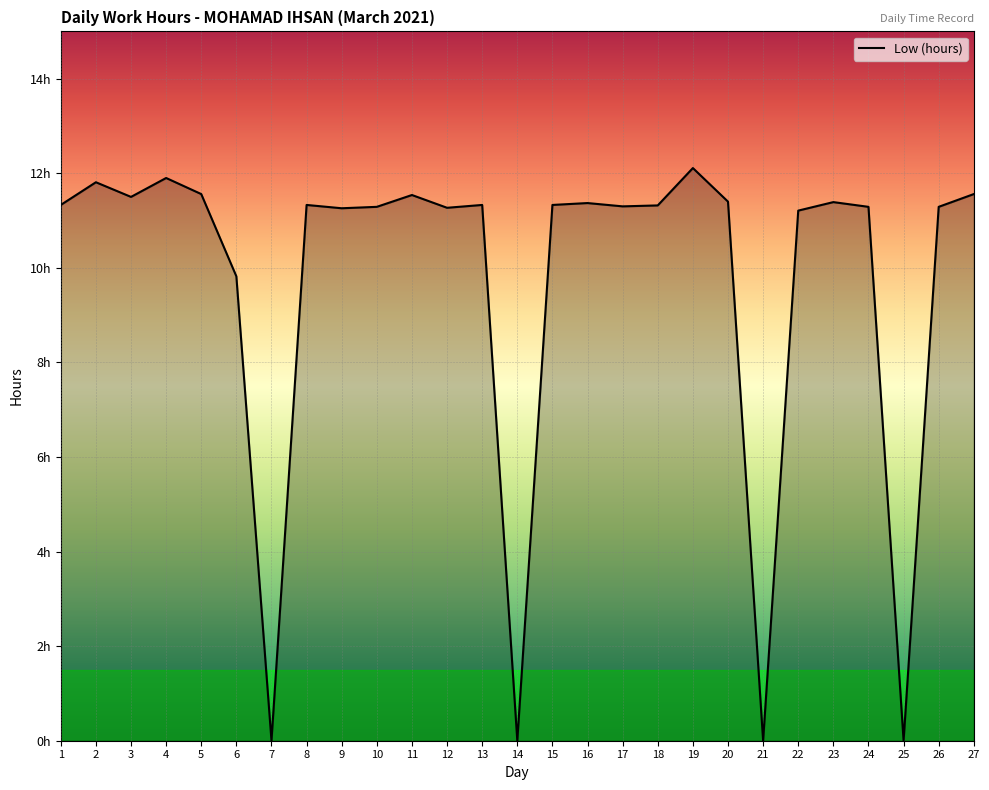

Rank the categories by value from lowest to highest.

7, 14, 21, 25, 6, 22, 9, 12, 10, 24, 26, 17, 18, 1, 8, 13, 15, 16, 23, 20, 3, 11, 5, 27, 2, 4, 19